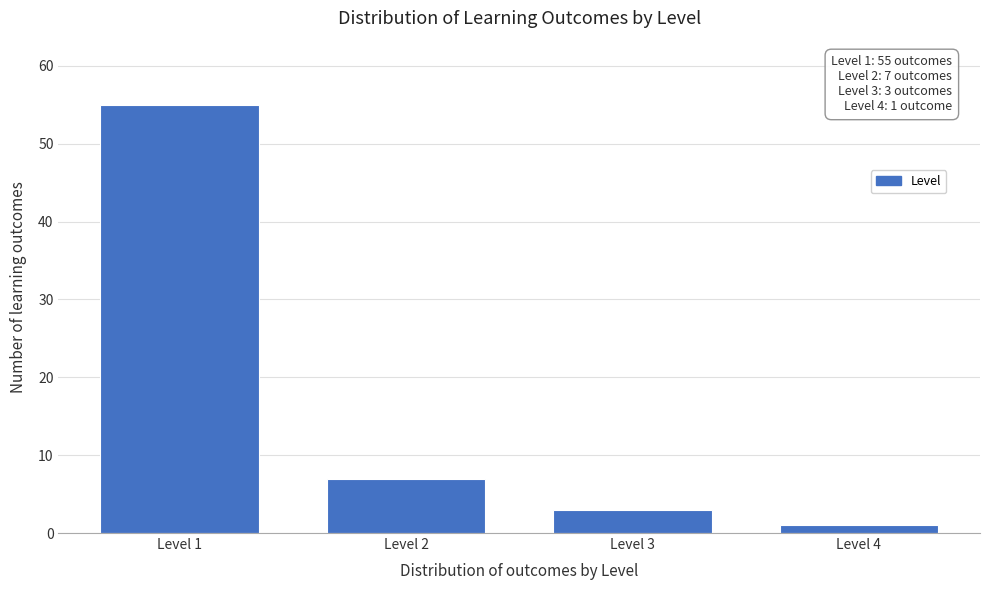

Reading right to left, list all the values displayed in this chart.

Level 4=1	Level 3=3	Level 2=7	Level 1=55